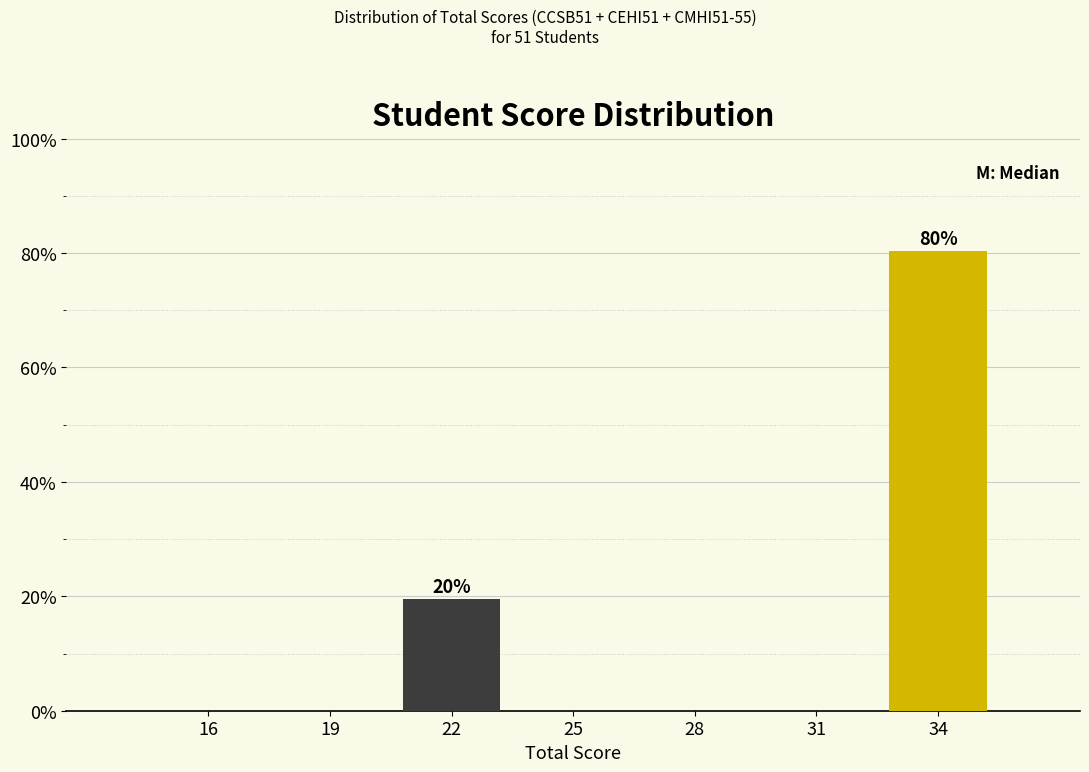

Reading left to right, list all the values displayed in this chart.

16=0.0	19=0.0	22=19.6	25=0.0	28=0.0	31=0.0	34=80.4